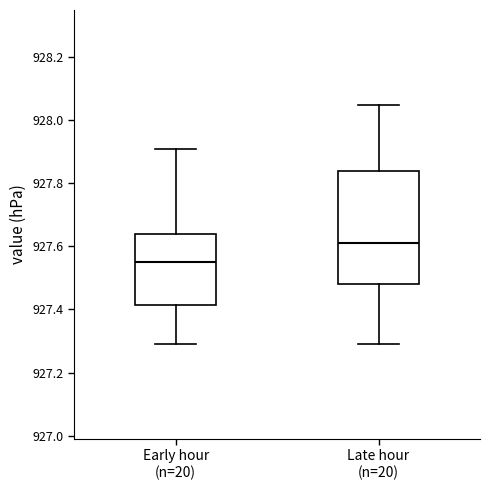

Where does the lower whisker of the box for Early hour (n=20) end on the y-axis? The values are not printed on the chart, so give them approximately, as read against the axis.

927.30